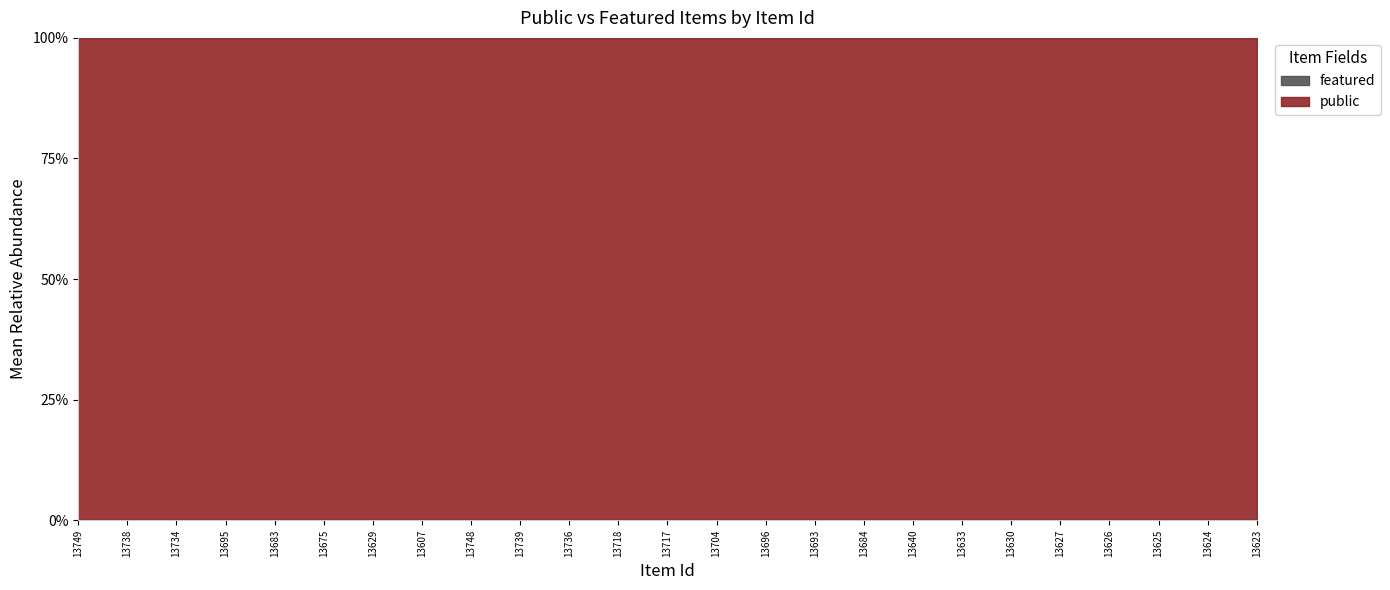

Reading left to right, list all the values displayed in this chart.

public: 1	1	1	1	1	1	1	1	1	1	1	1	1	1	1	1	1	1	1	1	1	1	1	1	1
featured: 0	0	0	0	0	0	0	0	0	0	0	0	0	0	0	0	0	0	0	0	0	0	0	0	0